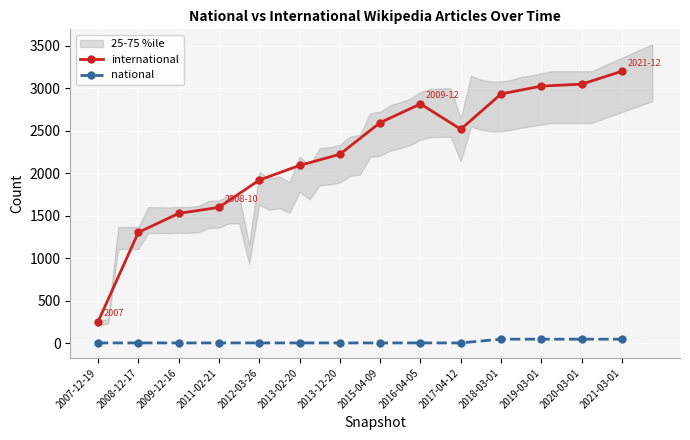

What is the difference between the maximum and second lowest values in the national series?

44